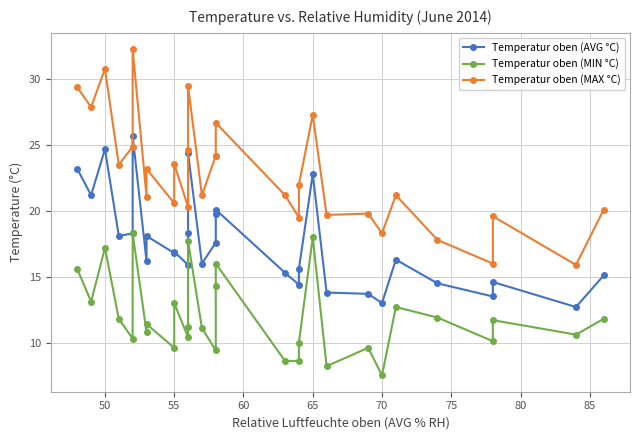

Is the value of Temperatur oben (MIN °C) at 55 greater than the value of Temperatur oben (MAX °C) at 16?

No